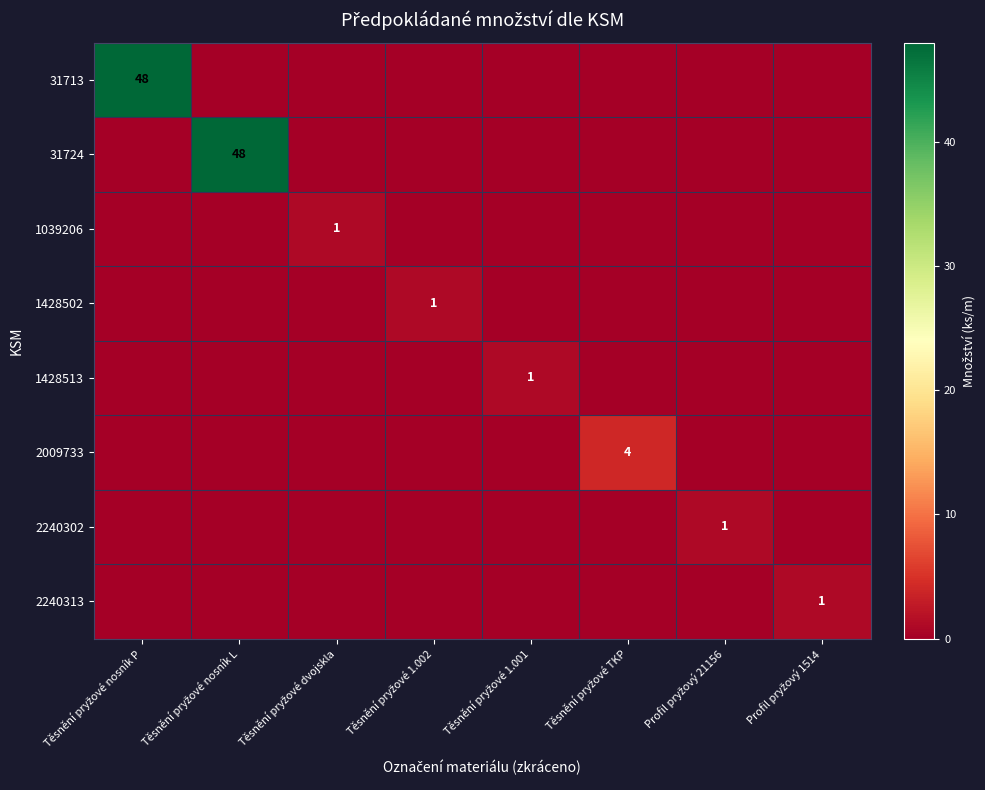

At how many categories does at least one series exceed 26?

2